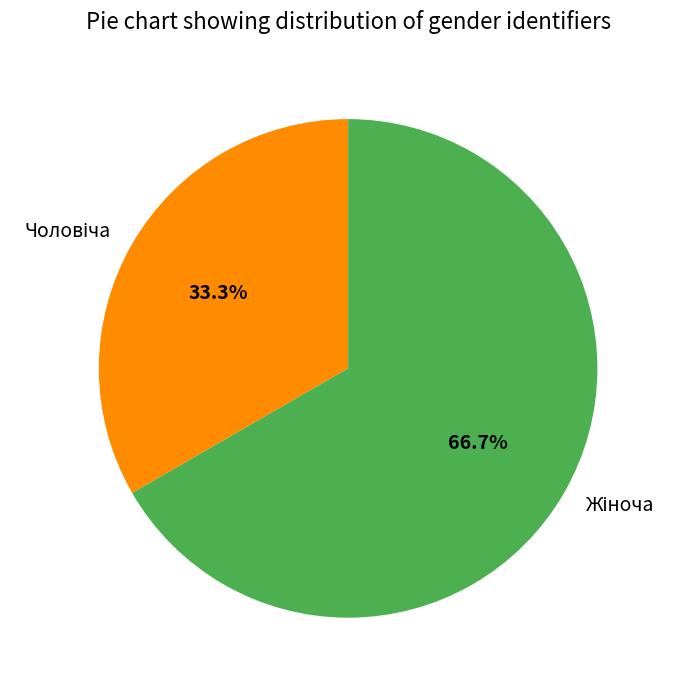

Is there a majority slice in this chart?

Yes